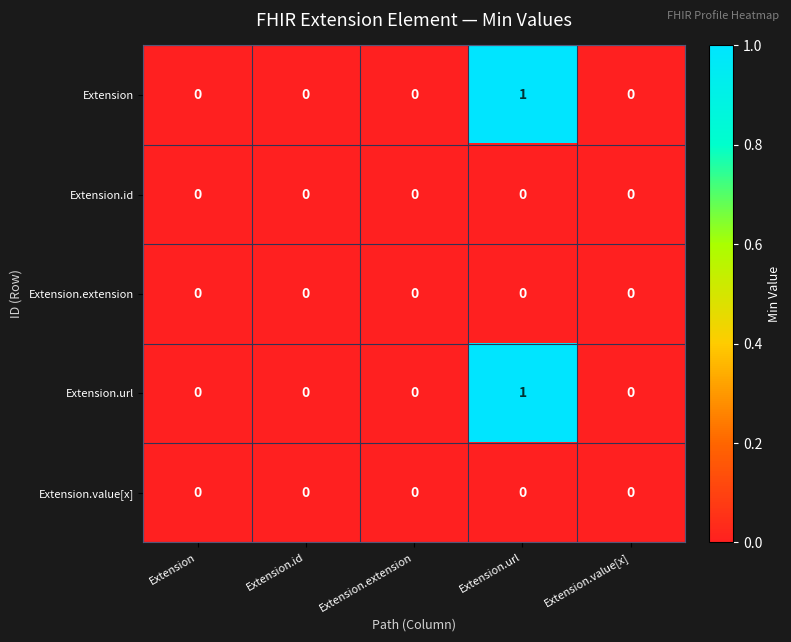

At which category is the sum across all series the highest?

Extension.url